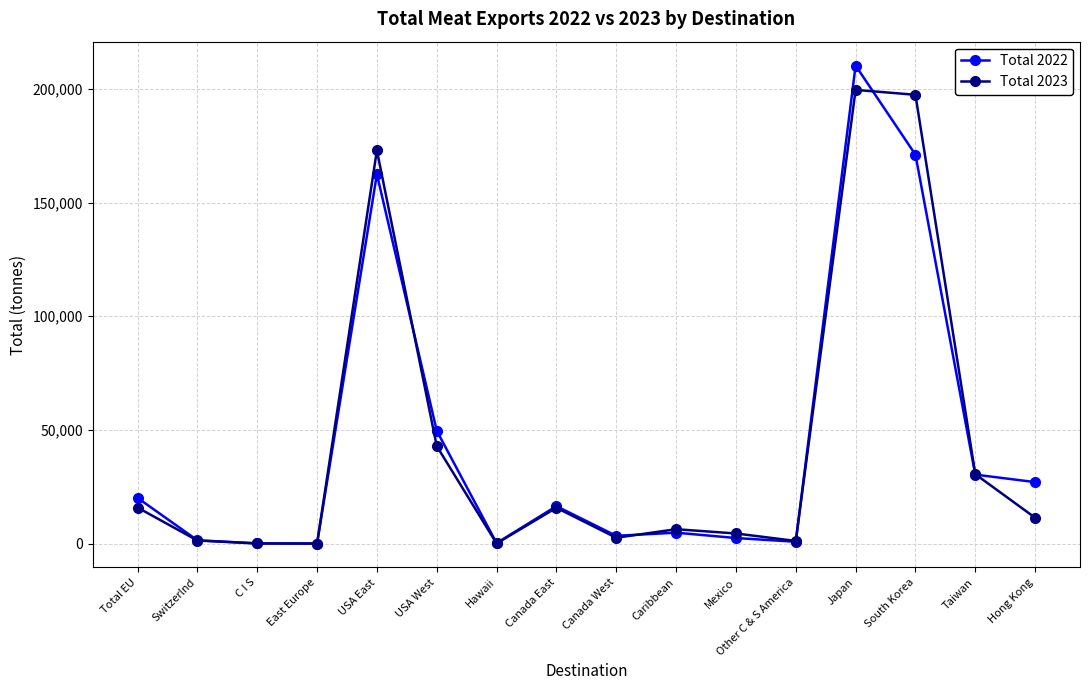

Rank the series at Total EU from highest to lowest value.

Total 2022, Total 2023